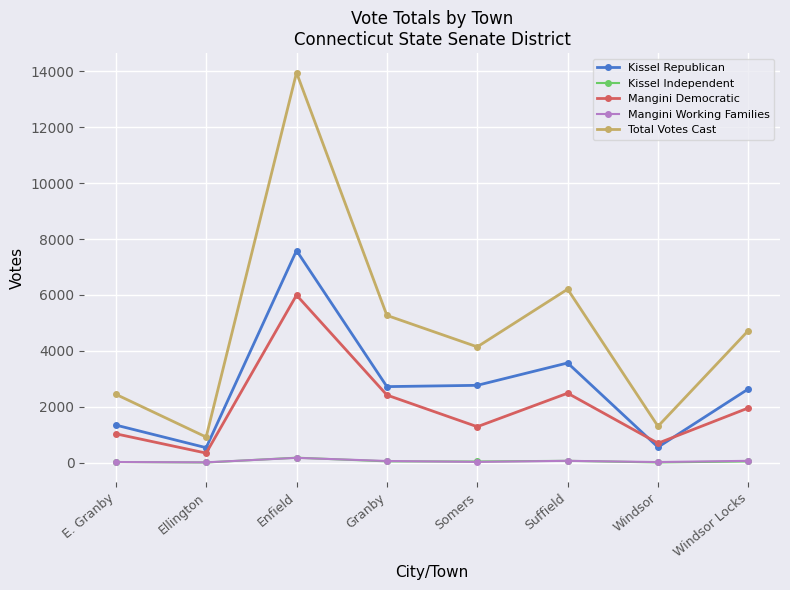

At which category is the sum across all series the highest?

Enfield